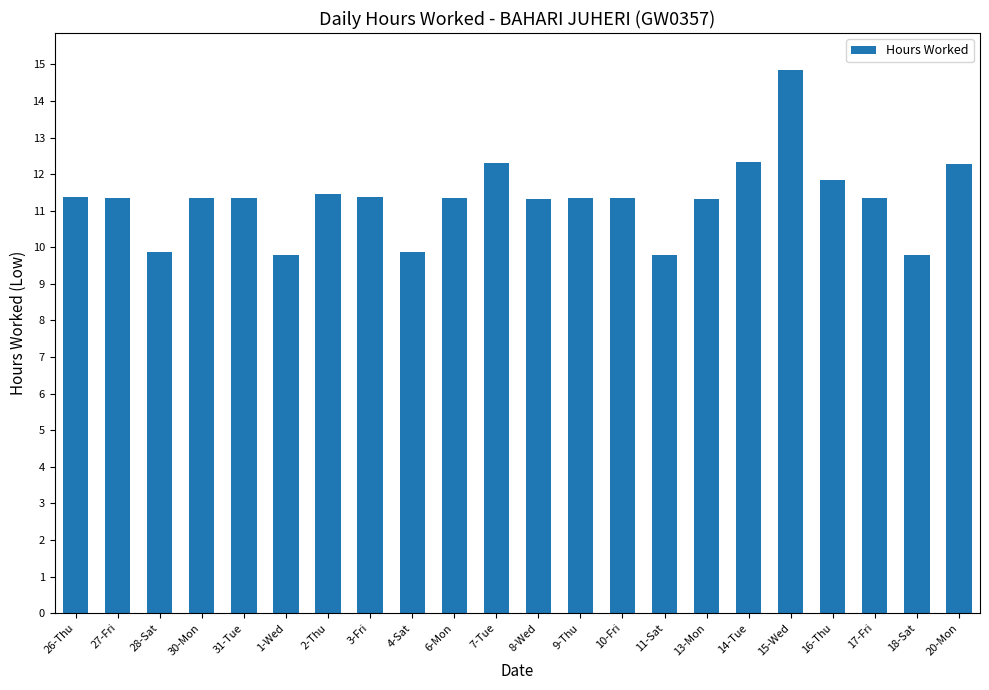

What is the difference between the maximum and second lowest values?

5.1